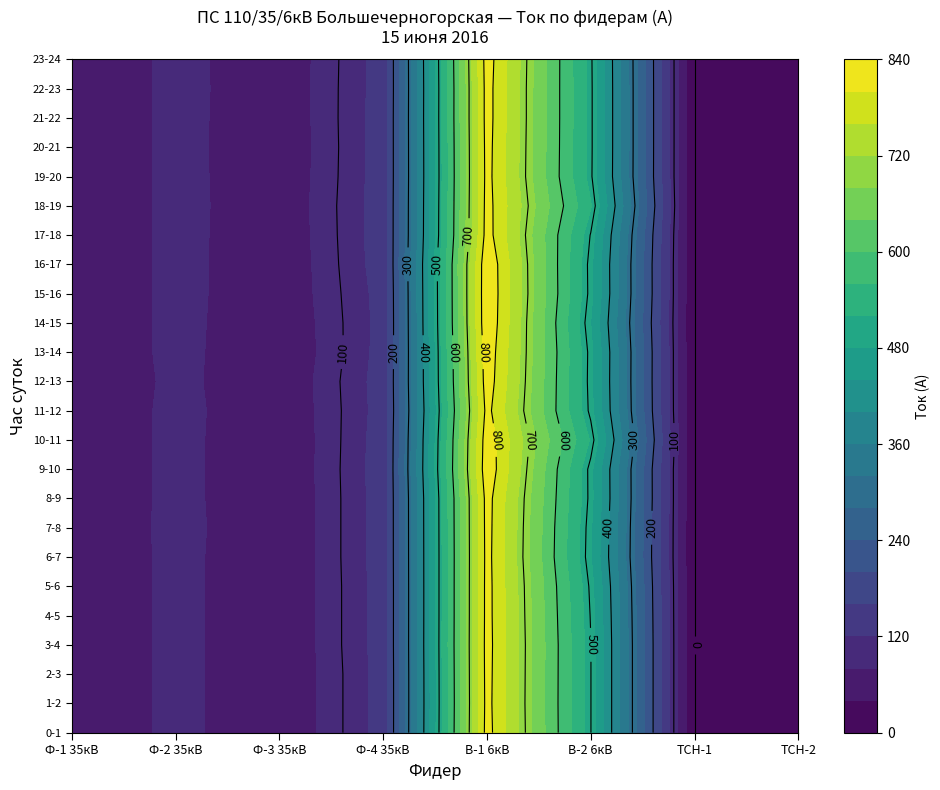

At Ф-3 35кВ, list the series in order from largest to smallest.

18-19, 22-23, 17-18, 19-20, 21-22, 23-24, 15-16, 16-17, 20-21, 12-13, 11-12, 14-15, 3-4, 4-5, 5-6, 6-7, 7-8, 8-9, 9-10, 10-11, 13-14, 0-1, 1-2, 2-3